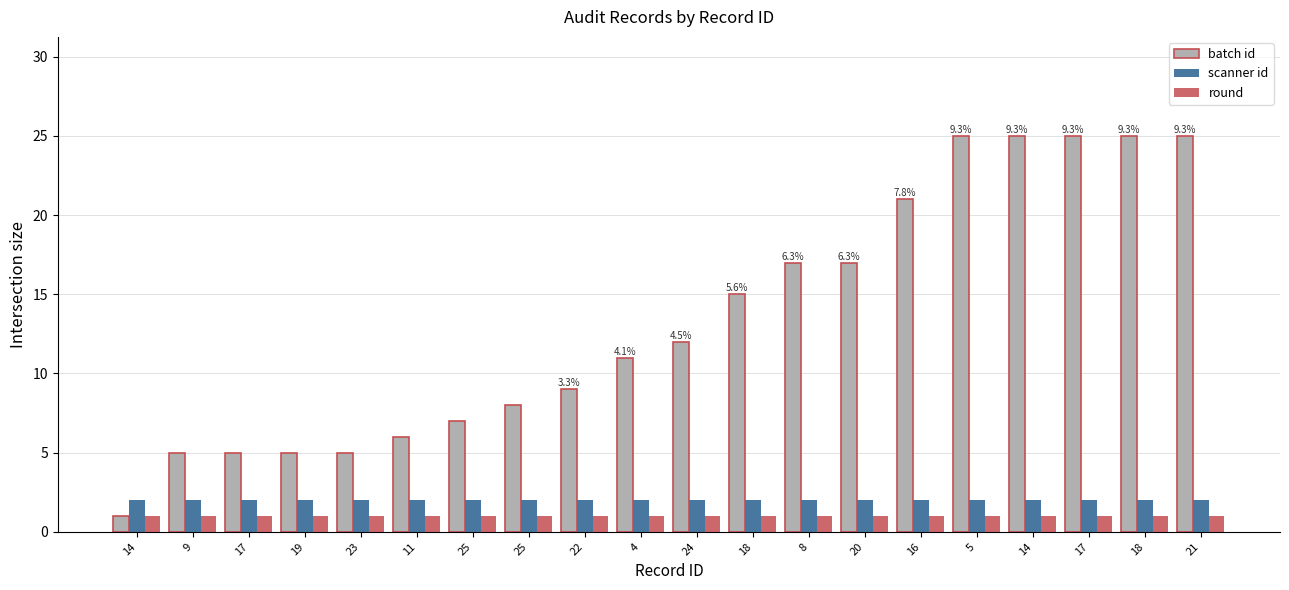

What is the total value across all series at 4?

14